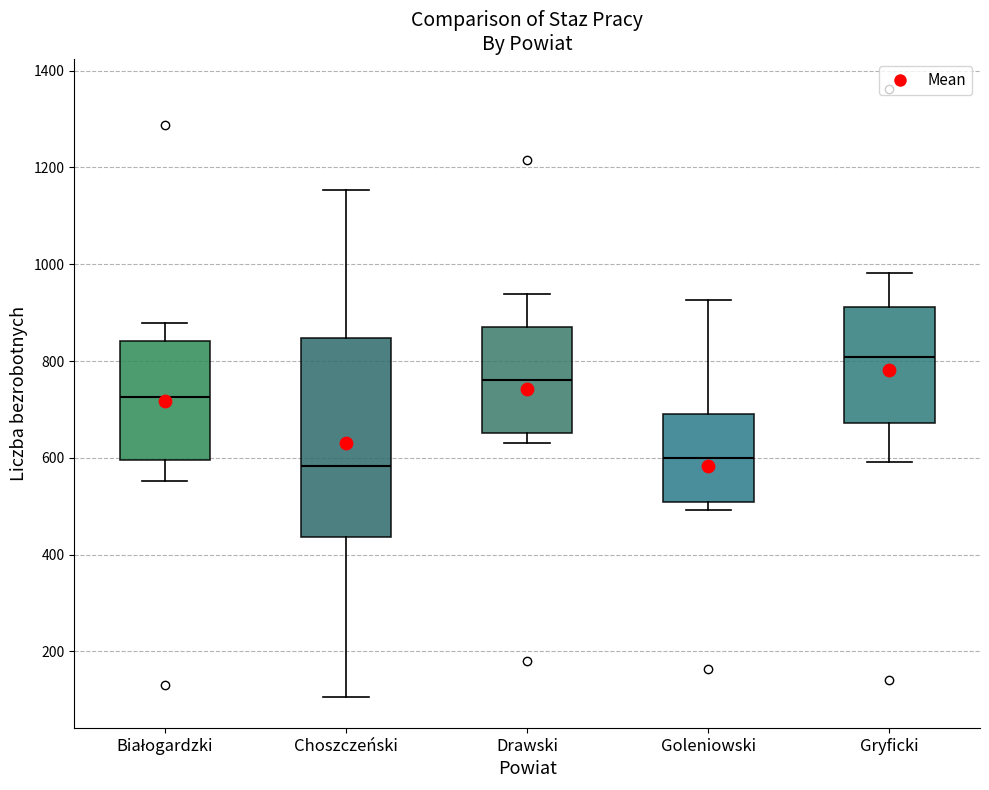

Which box is the tallest, from its lower edge to its upper edge?

Choszczeński